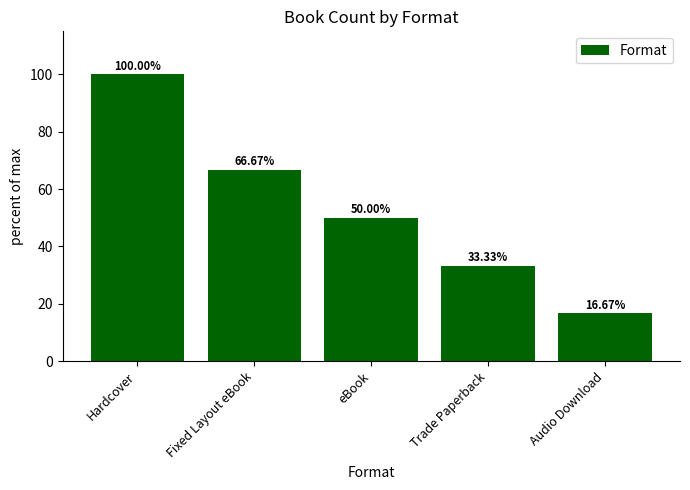

What is the label of the 2nd bar from the left?

Fixed Layout eBook